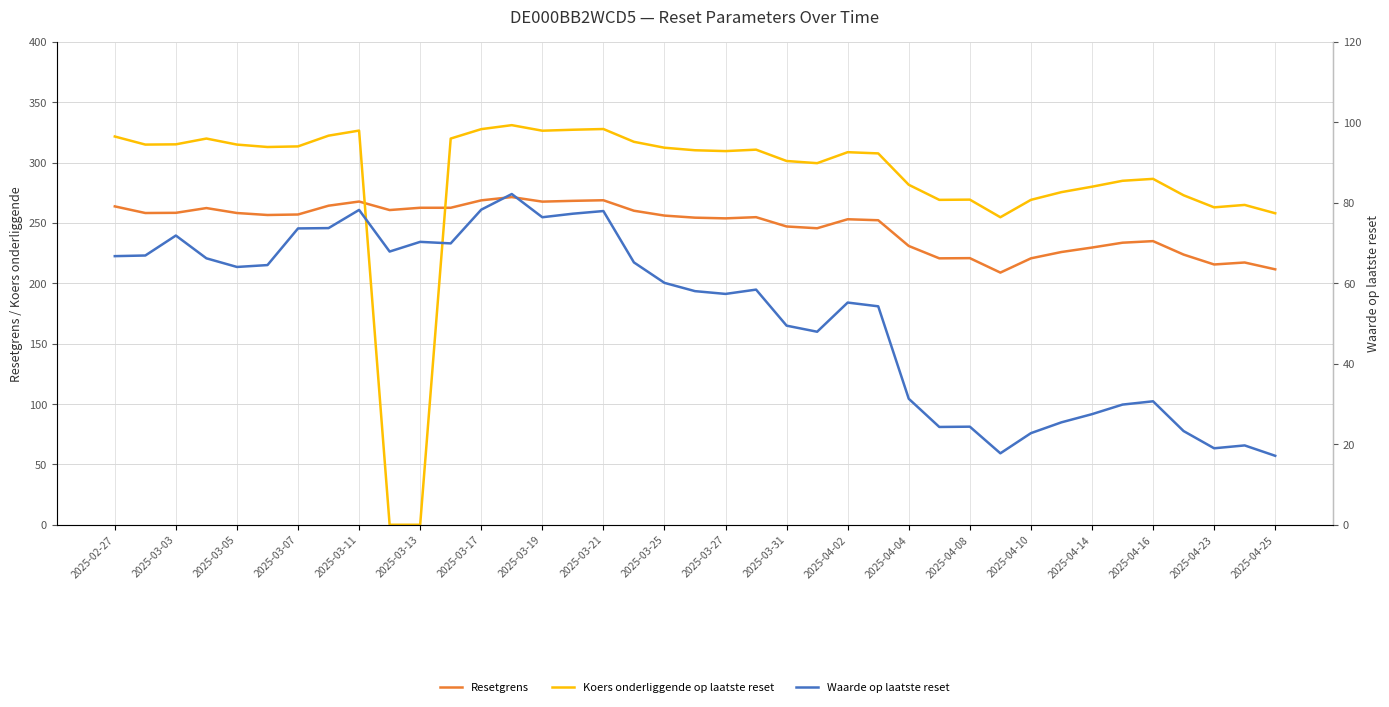

What is the maximum value shown in the chart?

331.1